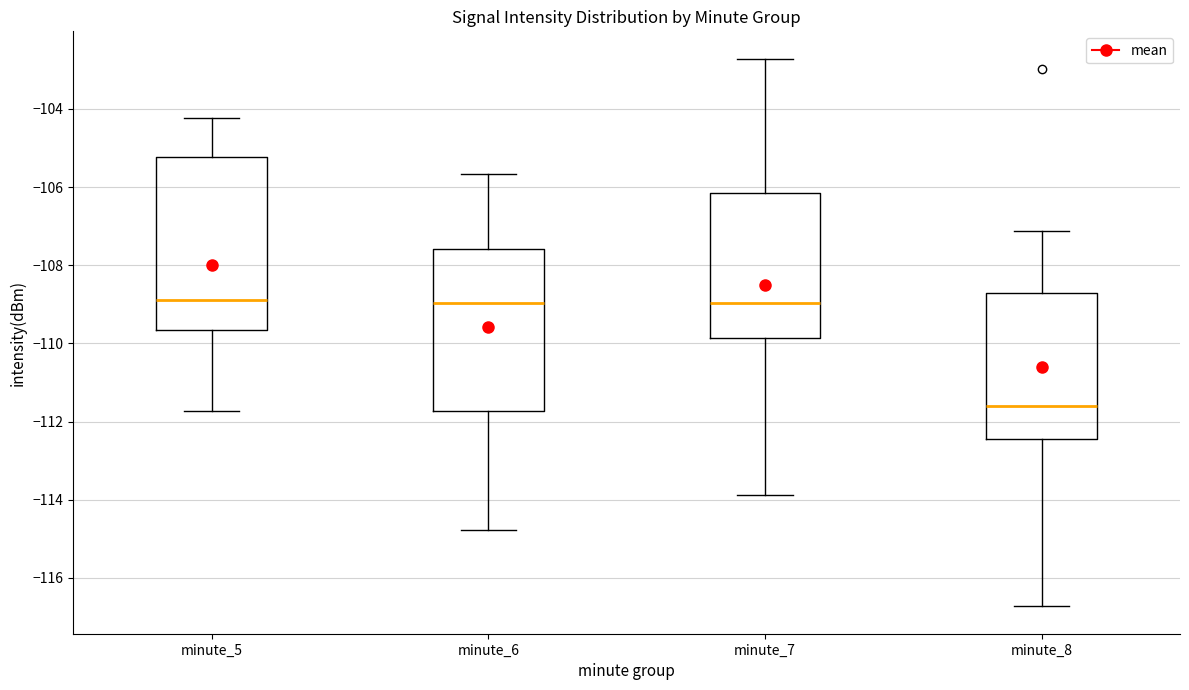

Comparing the boxes themselves (not the whiskers), which one is the tallest?

minute_5